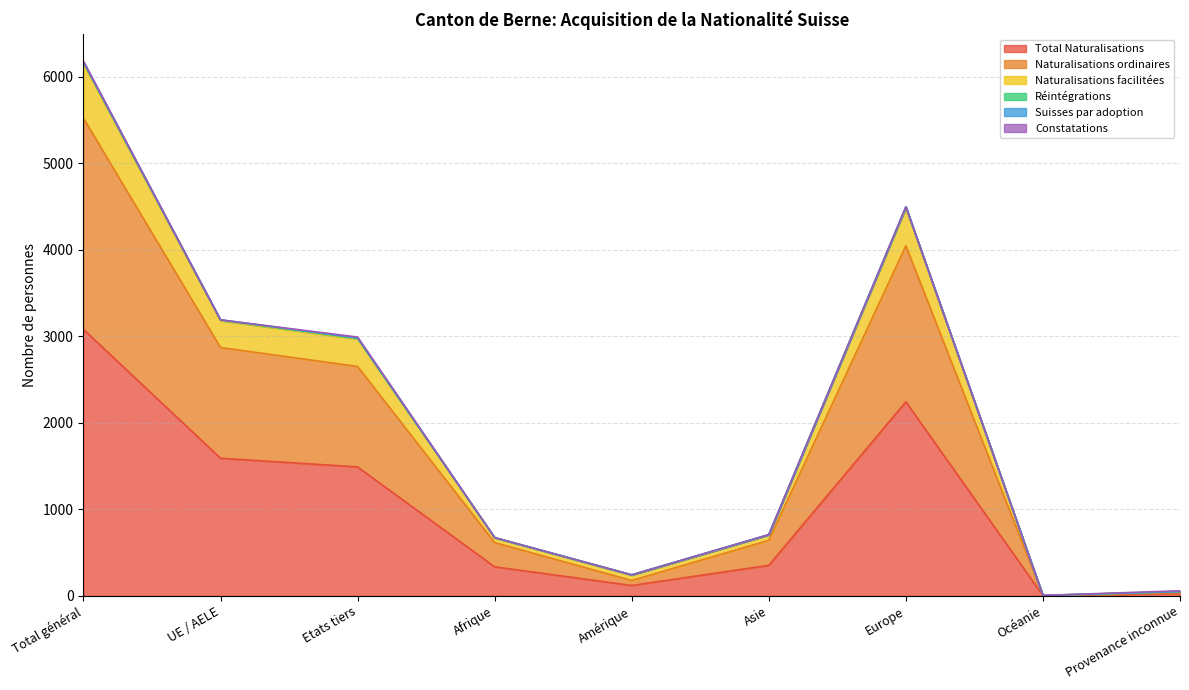

True or false: Naturalisations ordinaires and Naturalisations facilitées intersect in this chart.

False